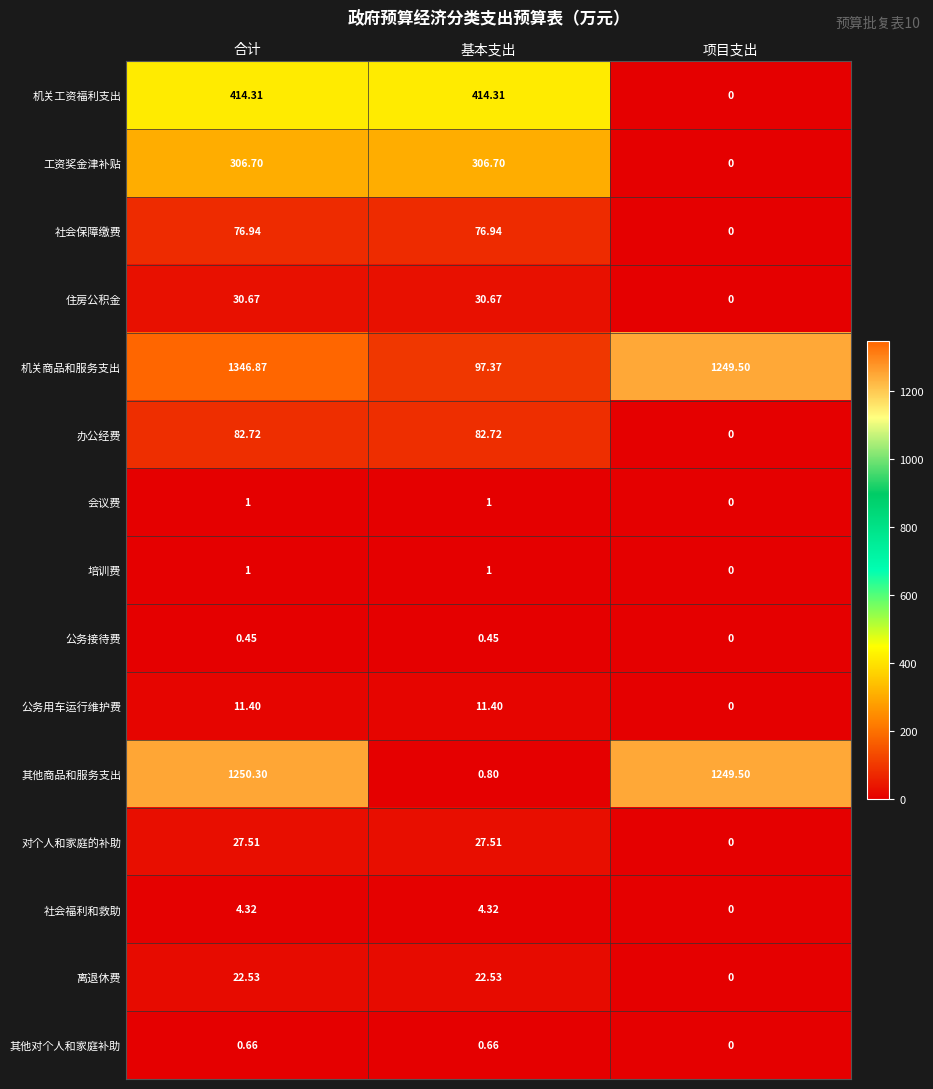

Which category has the lowest value in the 公务用车运行维护费 series?

项目支出